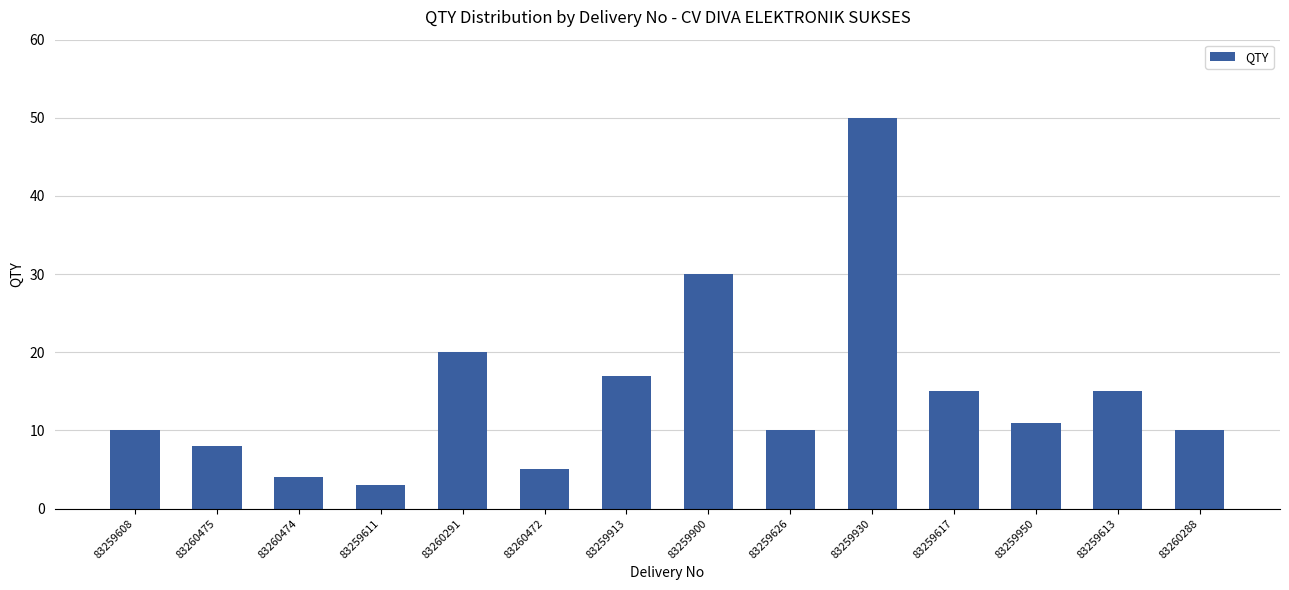

Which category has the highest value across all series?

83259930